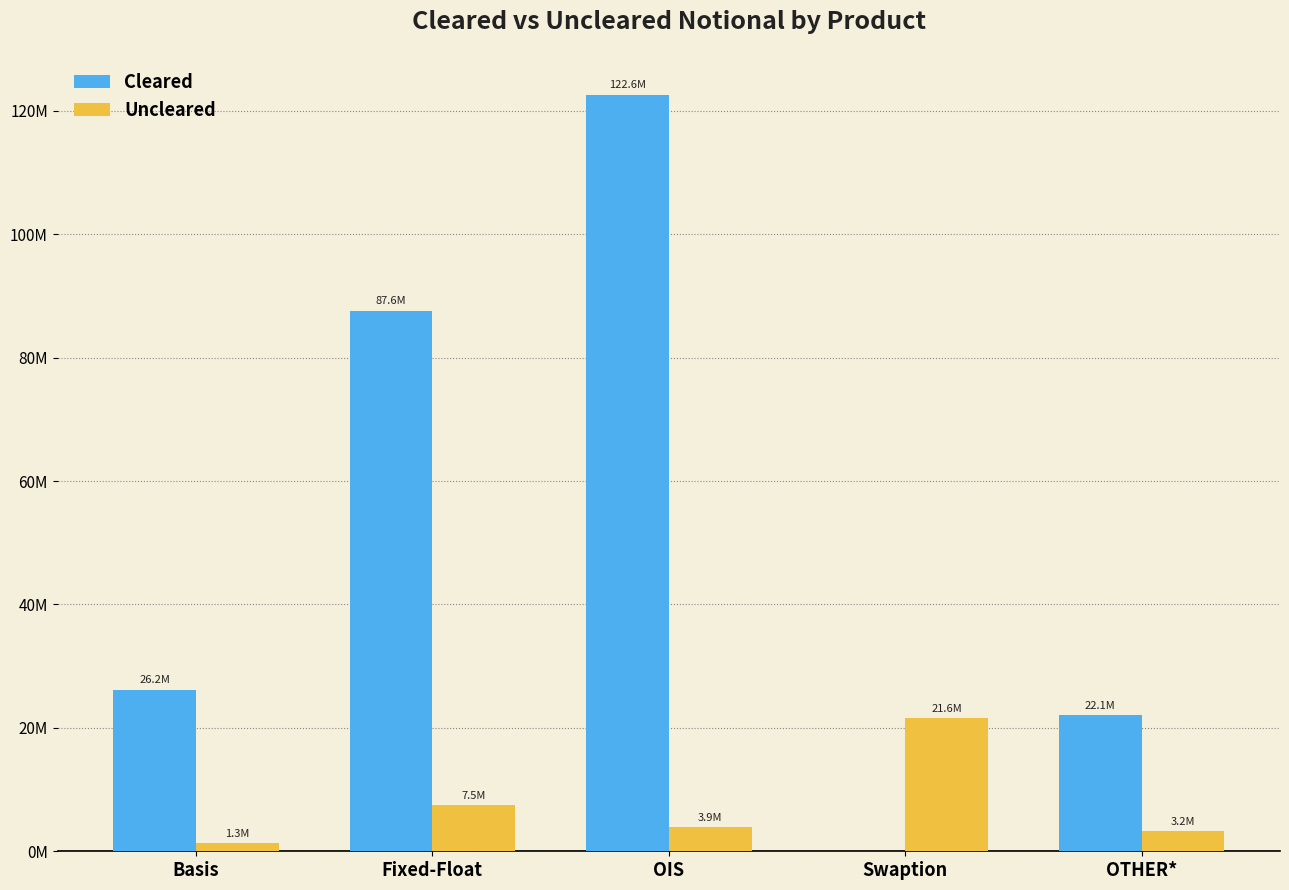

Which series has the largest range (max minus min)?

Cleared